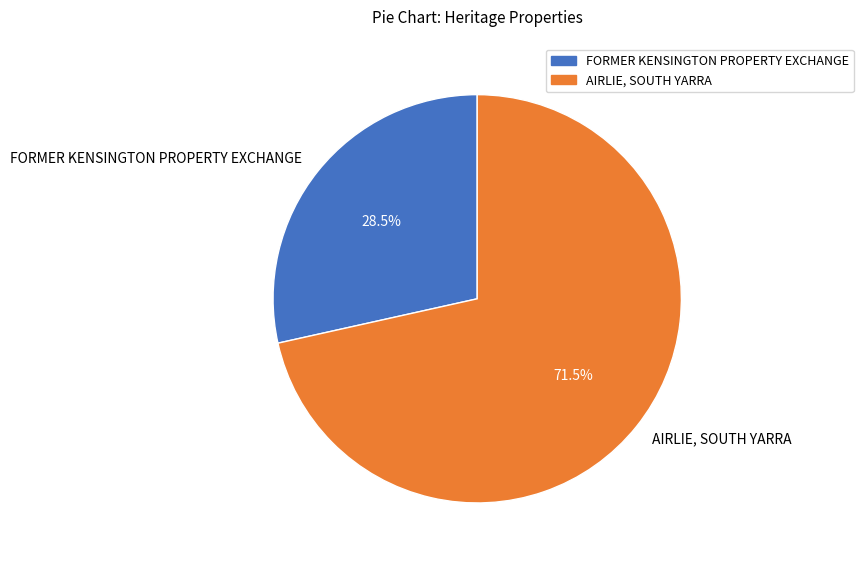

Approximately how many times larger is the value at FORMER KENSINGTON PROPERTY EXCHANGE compared to AIRLIE, SOUTH YARRA?

0.4